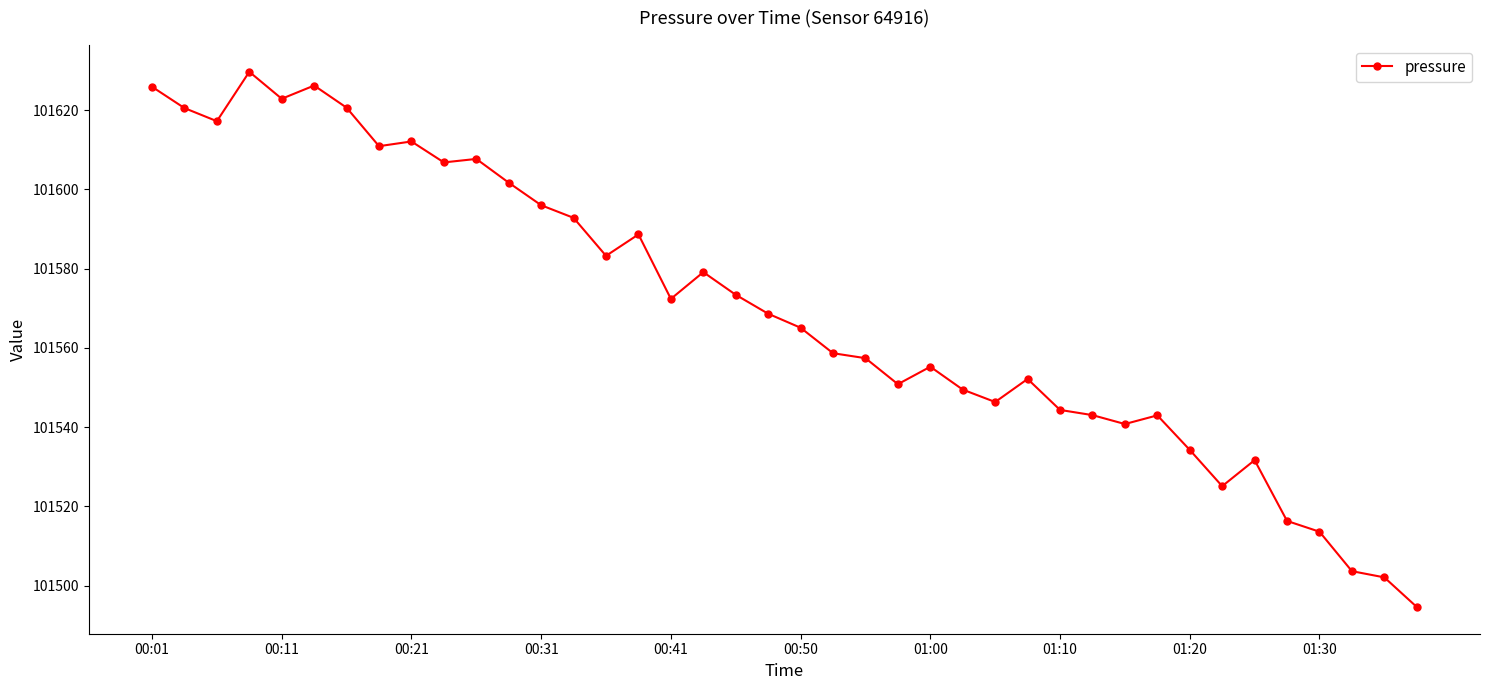

What is the maximum value shown in the chart?

101629.7